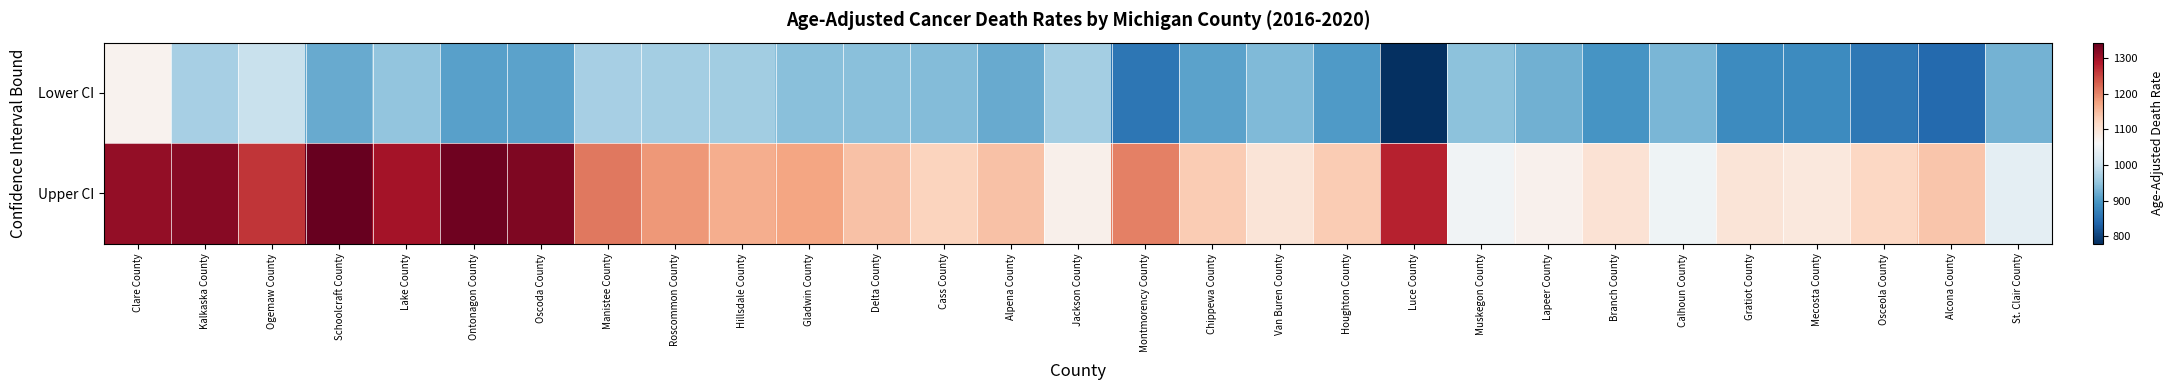

How many series are shown in this chart?

2